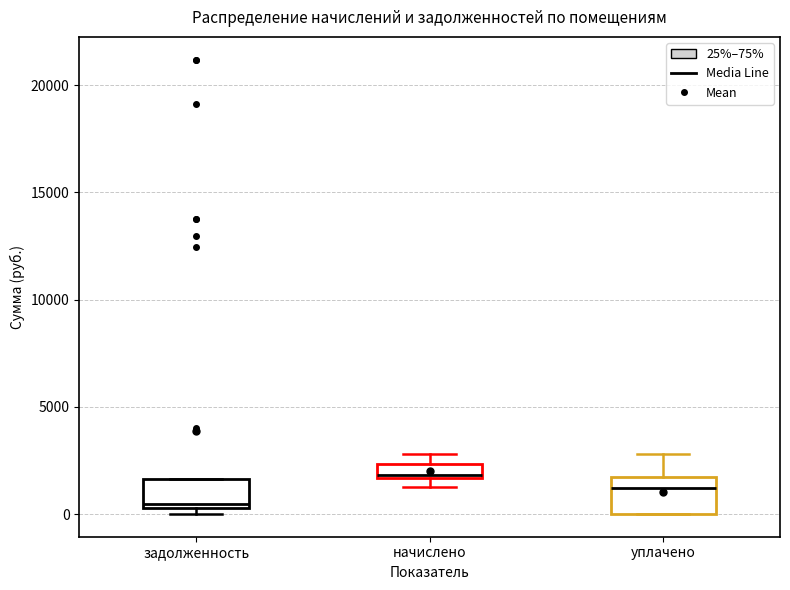

Which box has the lowest median line?

задолженность